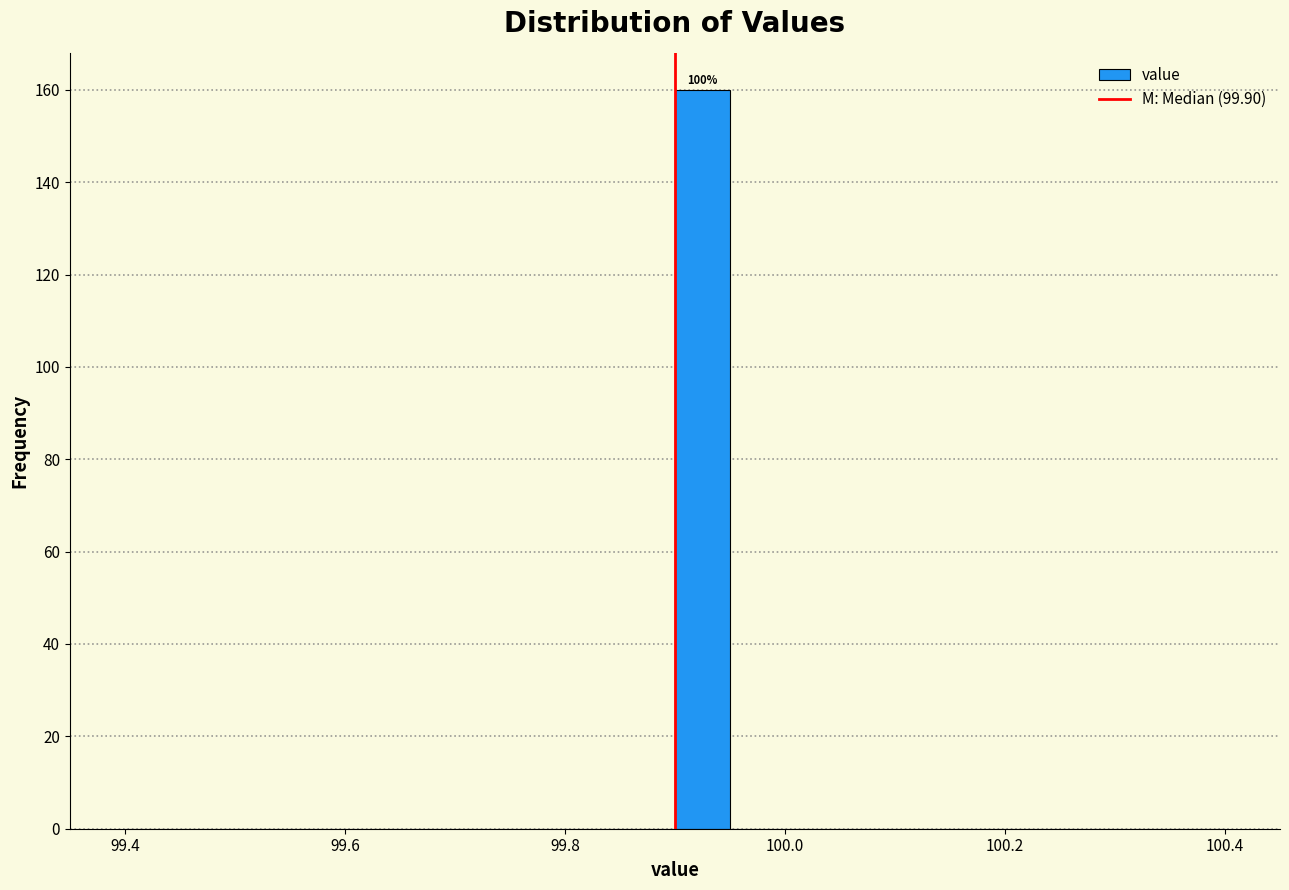

Read against the x-axis, roughly where is the centre of the tallest bar?

99.92